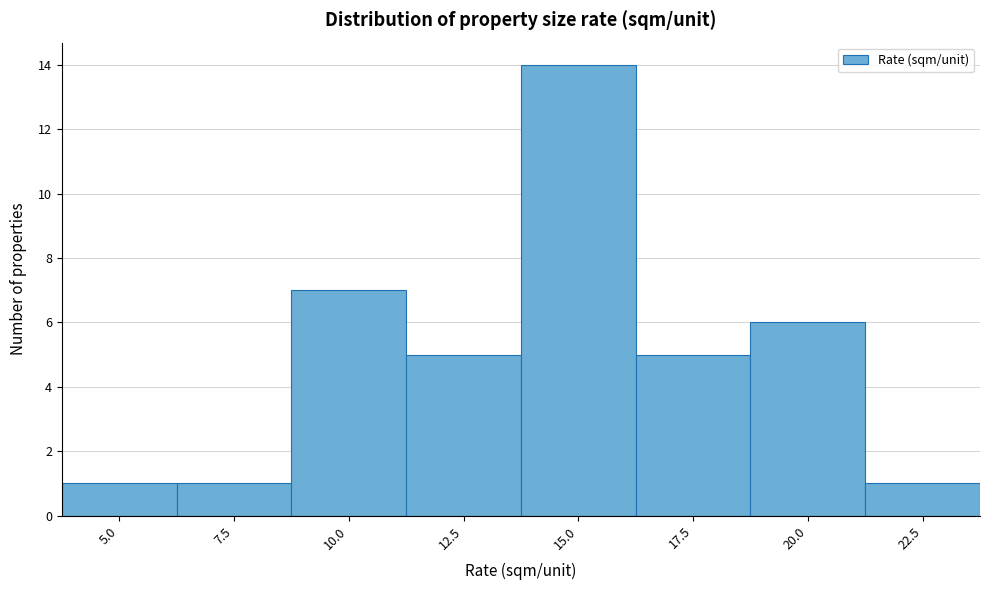

Reading left to right, extract all data points from this chart.

5.0=1	7.5=1	10.0=7	12.5=5	15.0=14	17.5=5	20.0=6	22.5=1